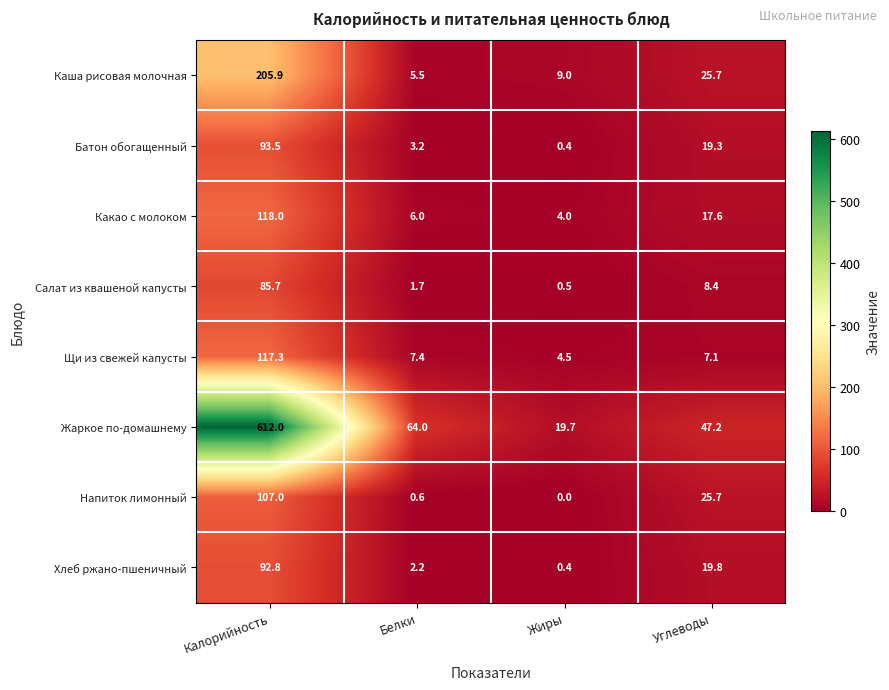

At which label is Каша рисовая молочная closest to 105?

Углеводы